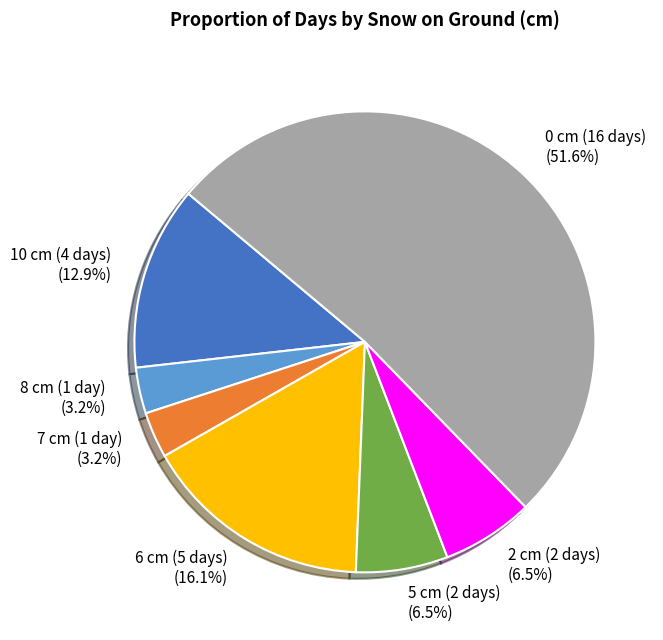

What portion of the pie excludes 5 cm (2 days)?

93.5%